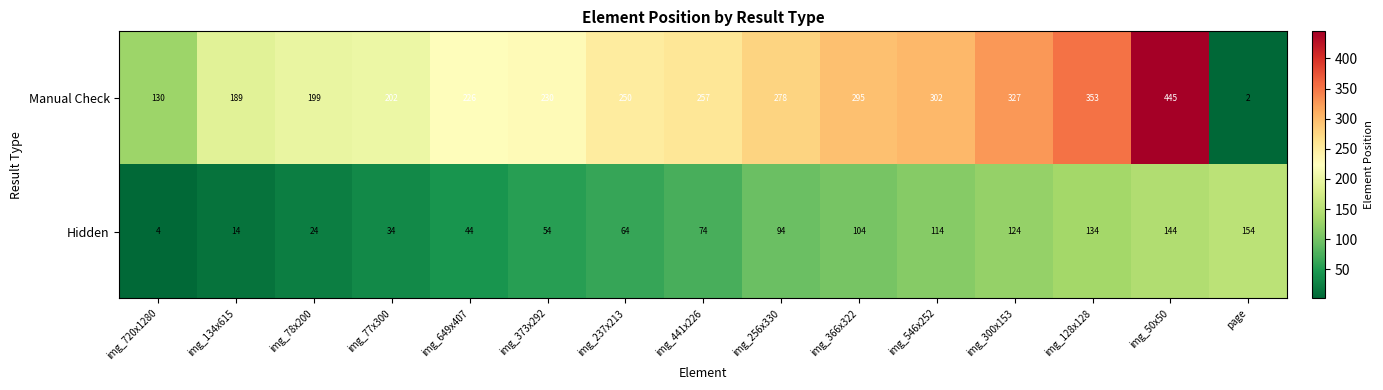

Reading right to left, list all the values displayed in this chart.

Manual Check: page=2	img_50x50=445	img_128x128=353	img_300x153=327	img_546x252=302	img_366x322=295	img_256x330=278	img_441x226=257	img_237x213=250	img_373x292=230	img_649x407=226	img_77x300=202	img_78x200=199	img_134x615=189	img_720x1280=130
Hidden: page=154	img_50x50=144	img_128x128=134	img_300x153=124	img_546x252=114	img_366x322=104	img_256x330=94	img_441x226=74	img_237x213=64	img_373x292=54	img_649x407=44	img_77x300=34	img_78x200=24	img_134x615=14	img_720x1280=4